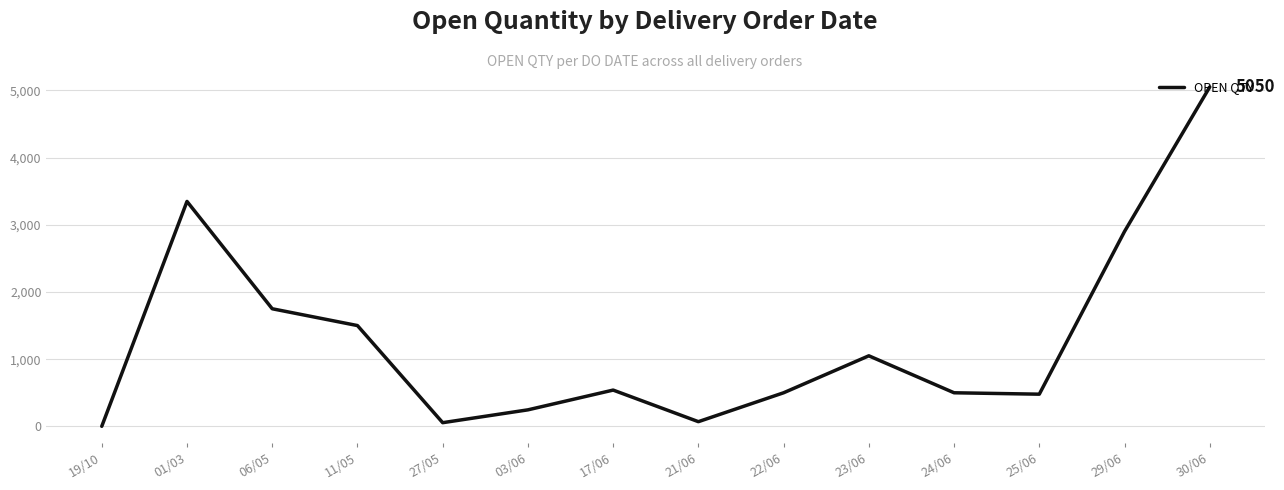

Which has a higher value, 19/10 or 17/06?

17/06